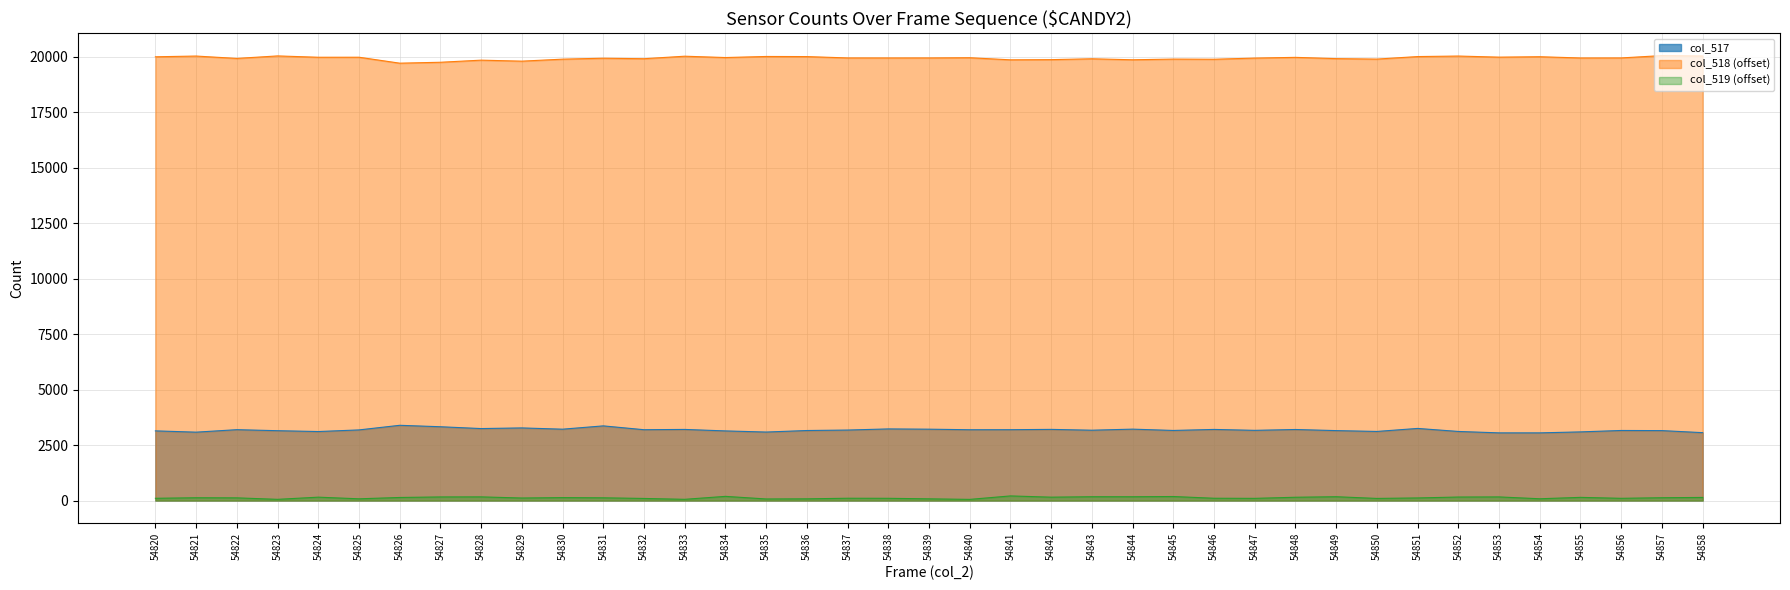

Reading right to left, what are all the values shown in this chart?

54858=20031	54857=20049	54856=19943	54855=19941	54854=19998	54853=19979	54852=20028	54851=20005	54850=19891	54849=19912	54848=19969	54847=19936	54846=19884	54845=19891	54844=19860	54843=19905	54842=19866	54841=19858	54840=19952	54839=19943	54838=19942	54837=19943	54836=20004	54835=20009	54834=19961	54833=20021	54832=19908	54831=19930	54830=19888	54829=19798	54828=19843	54827=19748	54826=19707	54825=19975	54824=19974	54823=20034	54822=19921	54821=20028	54820=19995